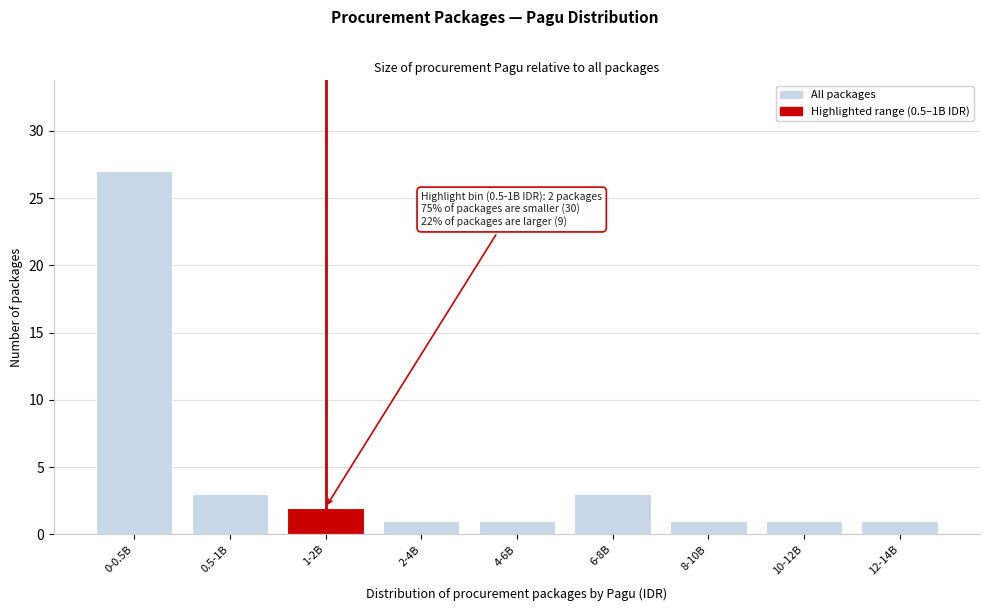

Reading left to right, what are all the values shown in this chart?

0-0.5B=27	0.5-1B=3	1-2B=2	2-4B=1	4-6B=1	6-8B=3	8-10B=1	10-12B=1	12-14B=1